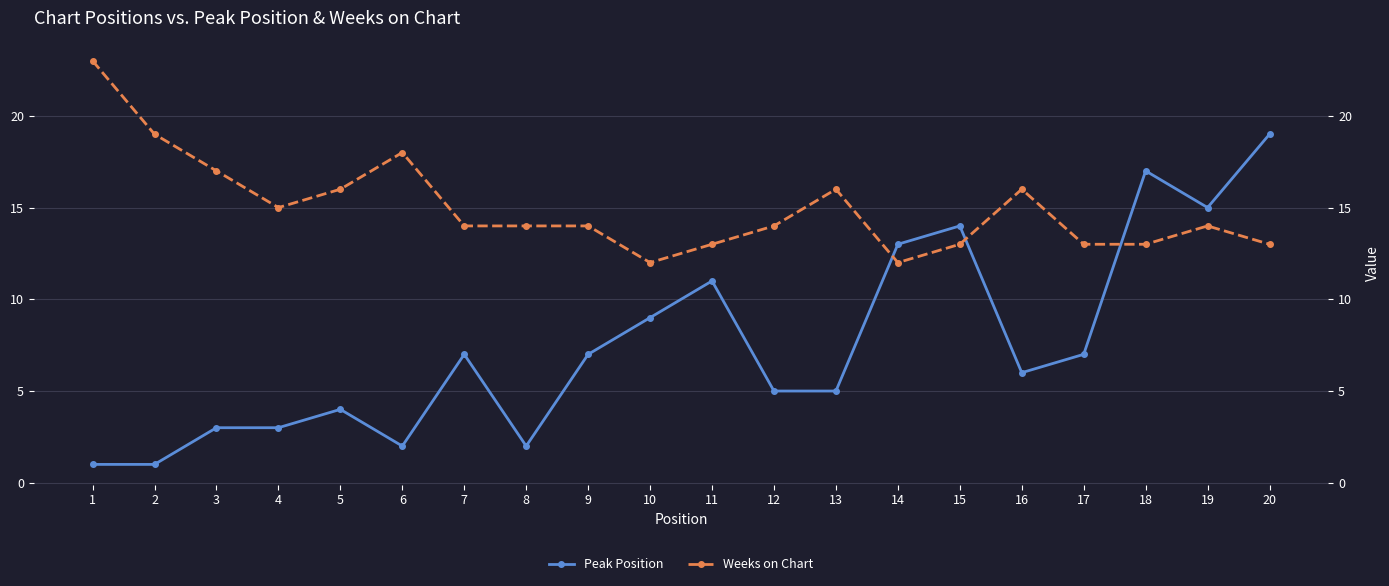

Where do Peak Position and Weeks on Chart first cross each other?

13 and 14